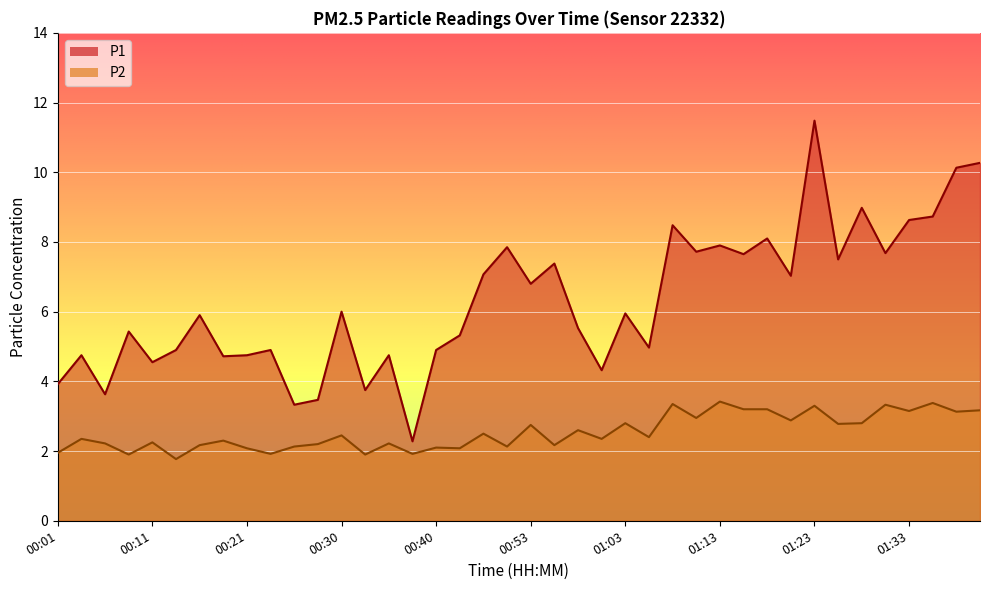

What is the greatest value displayed?

11.5